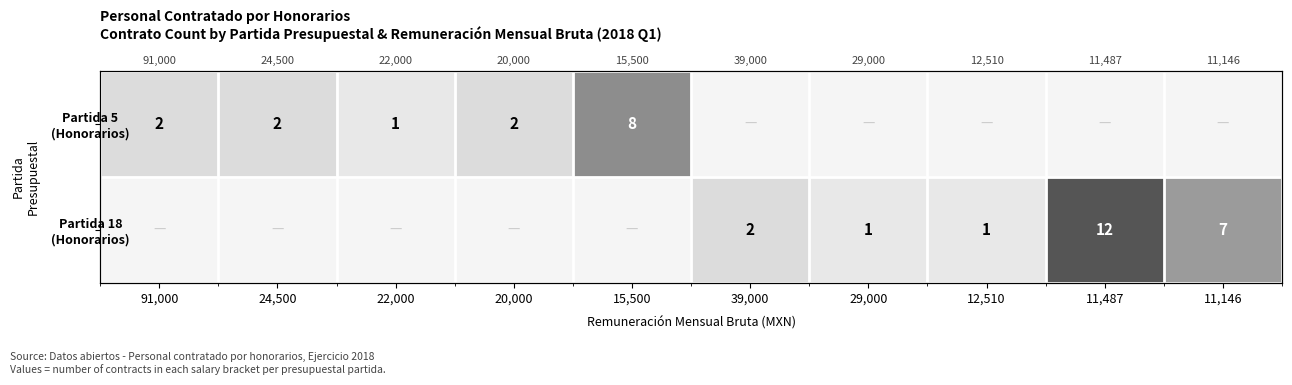

Which series has the largest total across all categories?

Partida 18 (Honorarios)